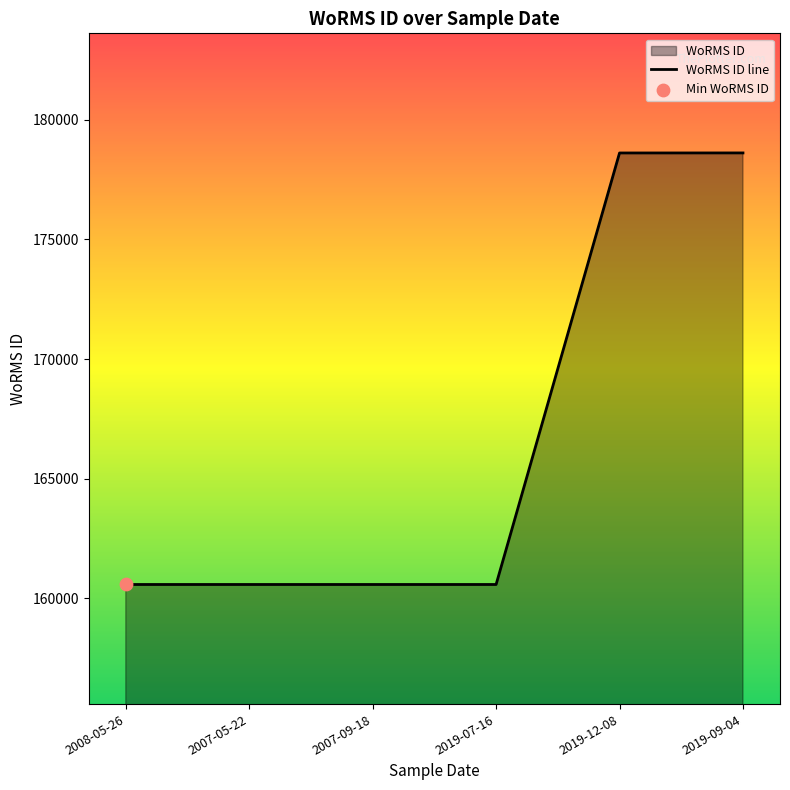

What is the change in value from 2008-05-26 to 2019-09-04?

+18043